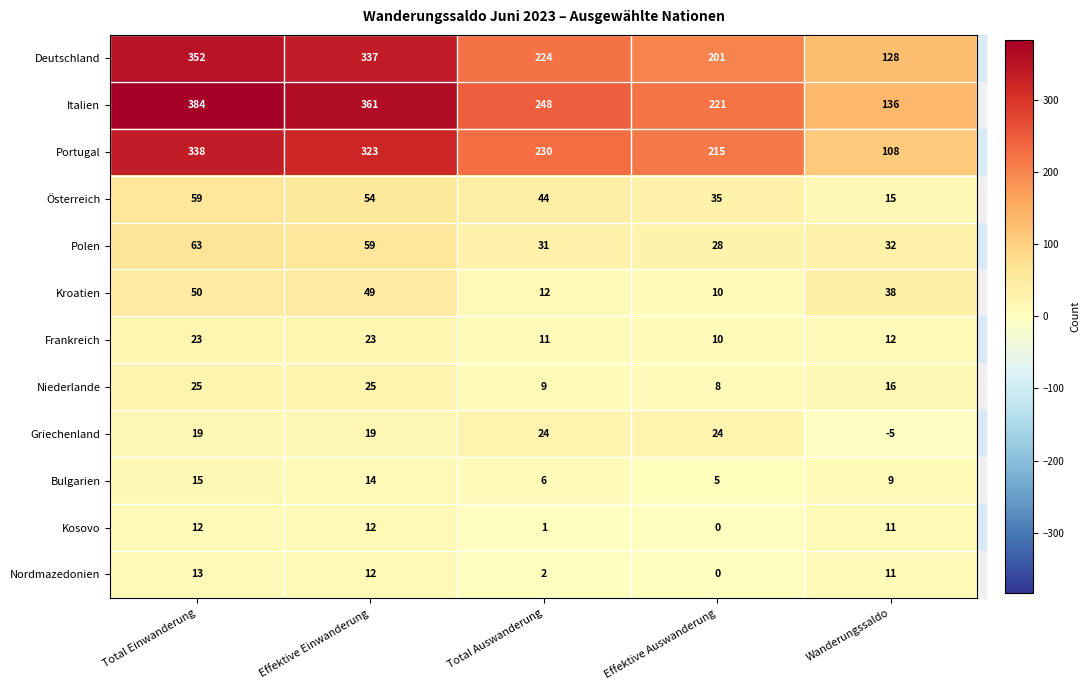

List the series in order of their peak value, lowest first.

Kosovo, Nordmazedonien, Bulgarien, Frankreich, Griechenland, Niederlande, Kroatien, Österreich, Polen, Portugal, Deutschland, Italien